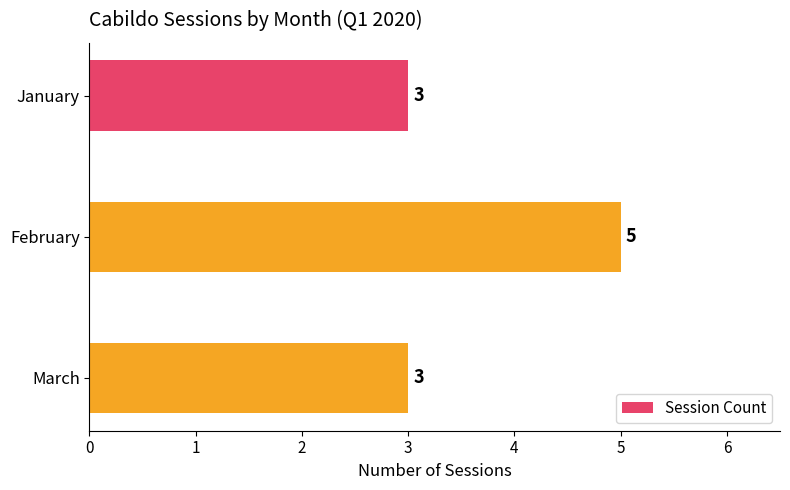

What is the average value?

4